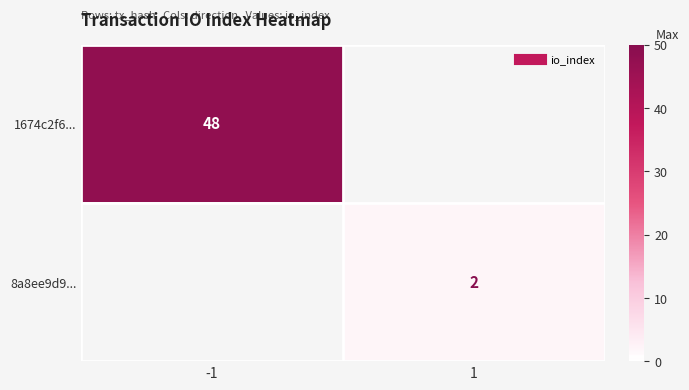

True or false: 8a8ee9d9... has a value of 2 at 1.

True